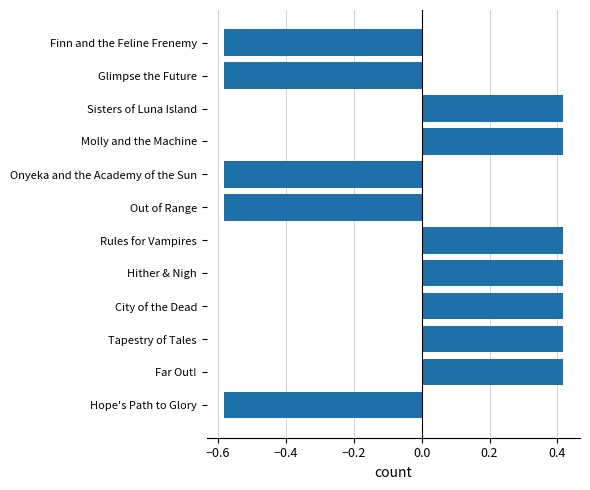

Count the values in the range 0 to 1.

7